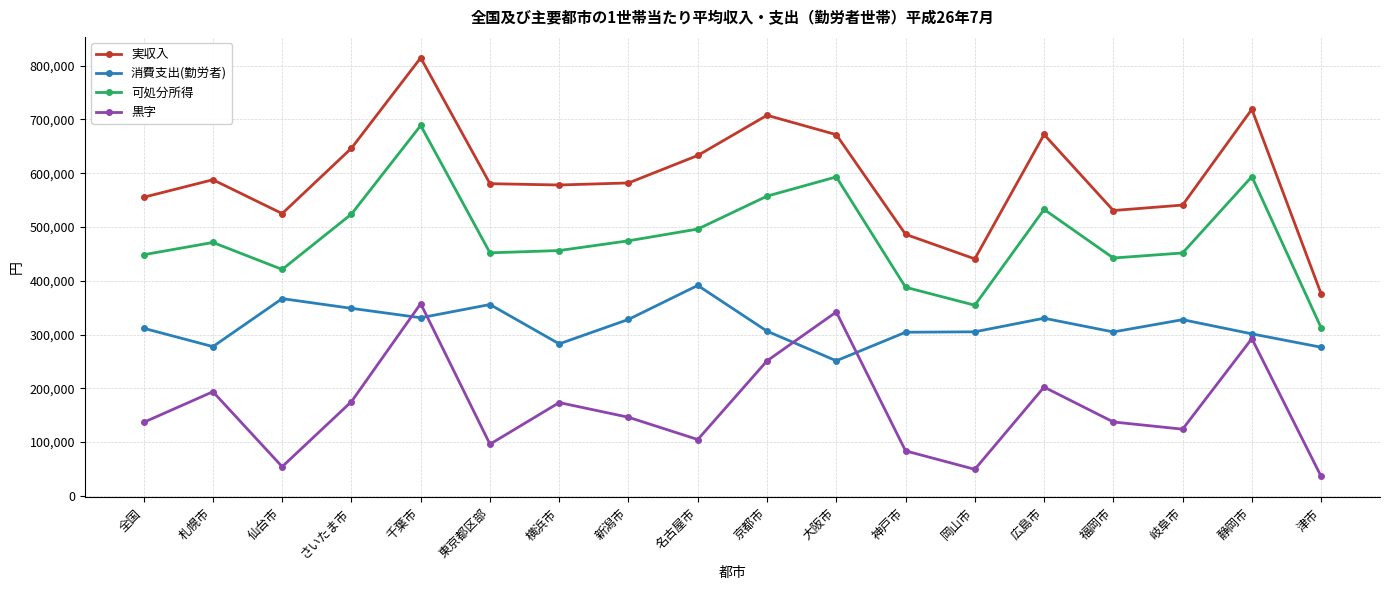

Is it true that 実収入 equals 352356 at 東京都区部?

False